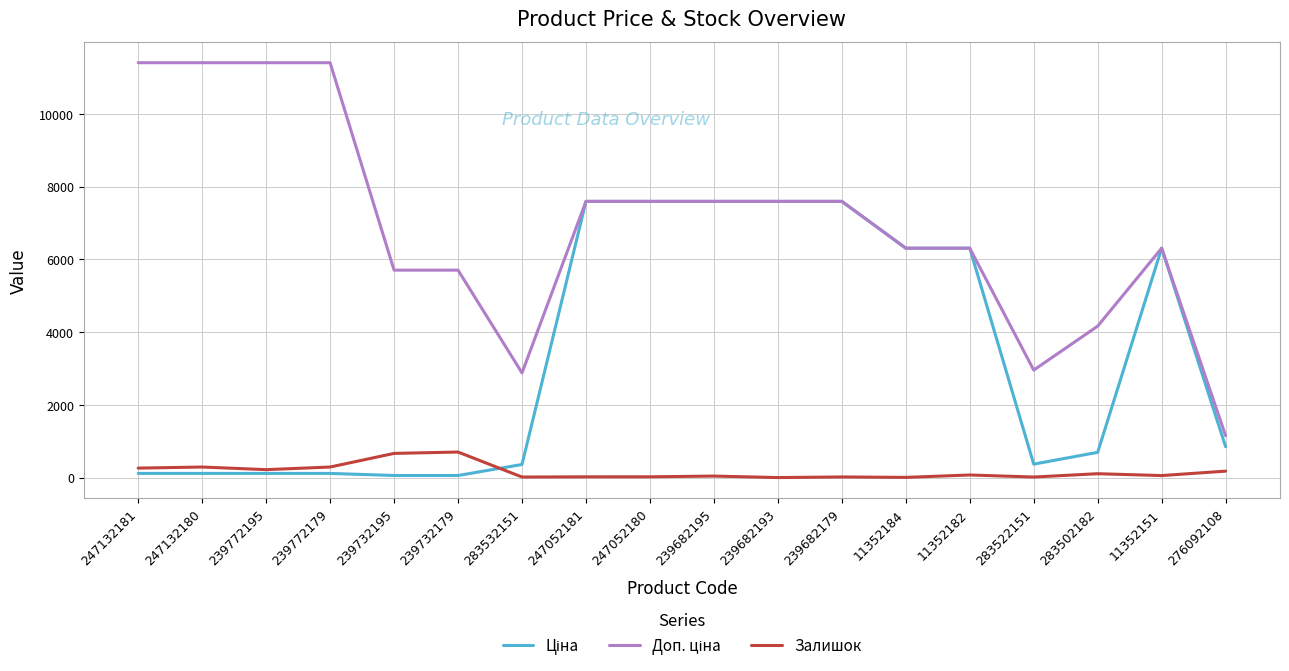

What is the maximum value shown in the chart?

11410.0